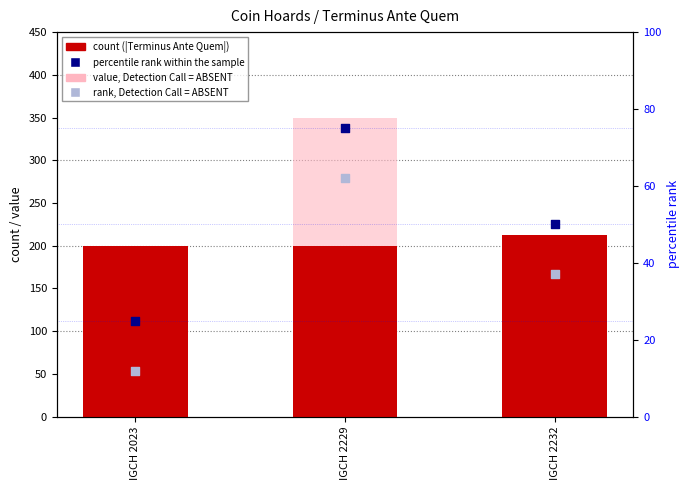

At how many categories does at least one series exceed 216?

1